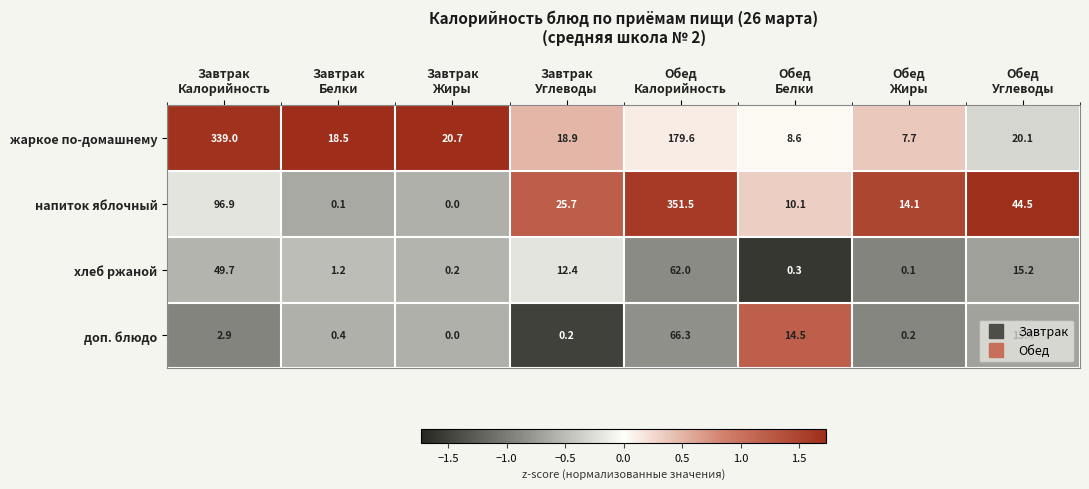

How many distinct data groups are displayed?

4